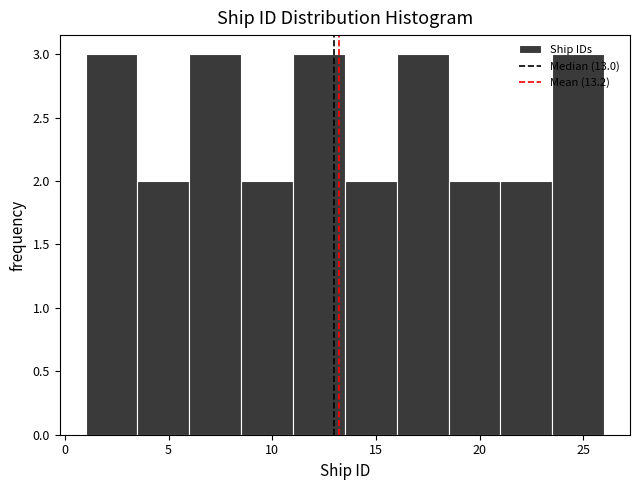

How tall is the bar that spans 16.0 to 18.5 on the x-axis? The values are not printed on the chart, so give them approximately, as read against the axis.

3